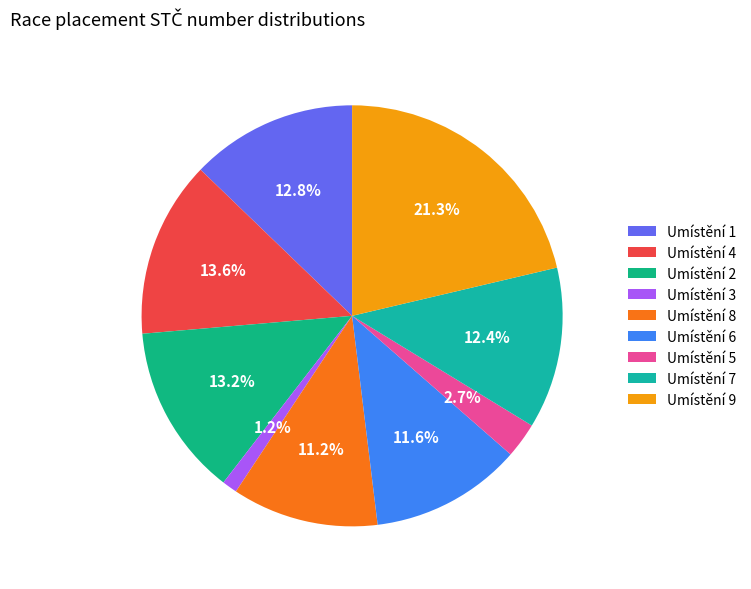

Does any single category account for the majority?

No